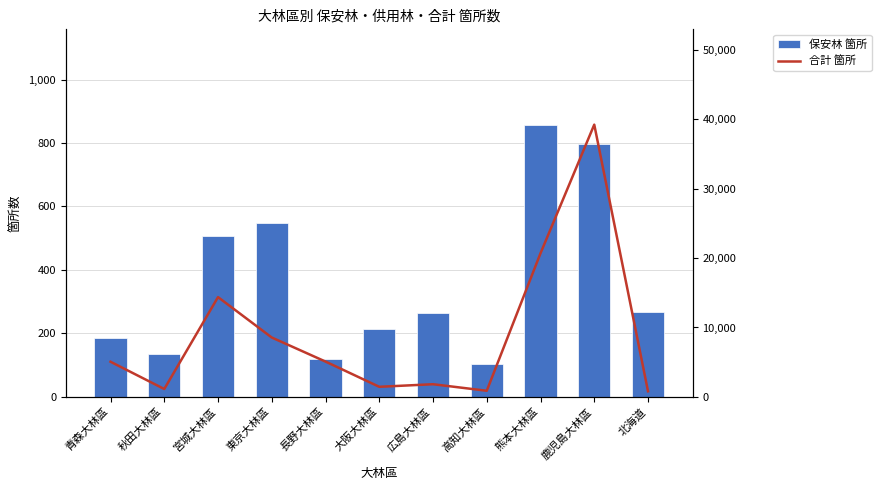

The value of 保安林 箇所 at 東京大林區 is 968. True or false?

False